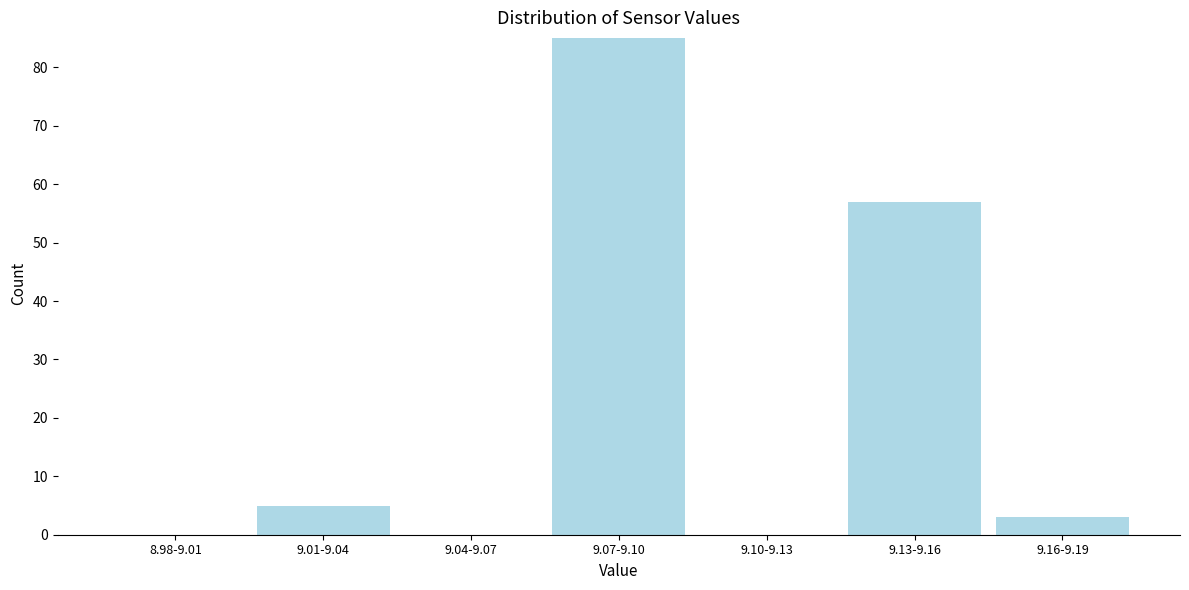

Reading right to left, extract all data points from this chart.

9.16-9.19=3	9.13-9.16=57	9.10-9.13=0	9.07-9.10=85	9.04-9.07=0	9.01-9.04=5	8.98-9.01=0